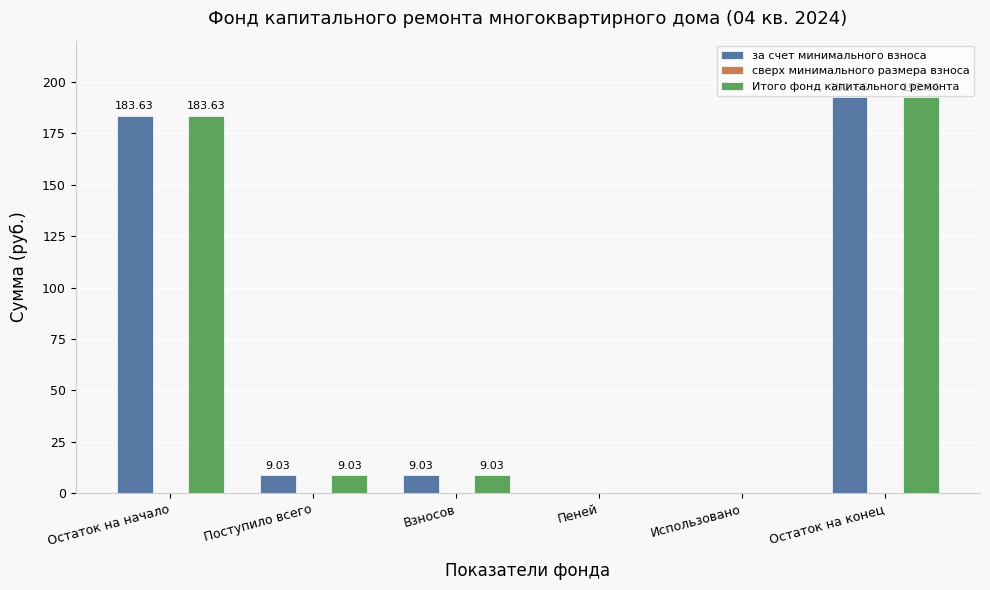

Is it true that Итого фонд капитального ремонта equals 266.1 at Остаток на начало?

False